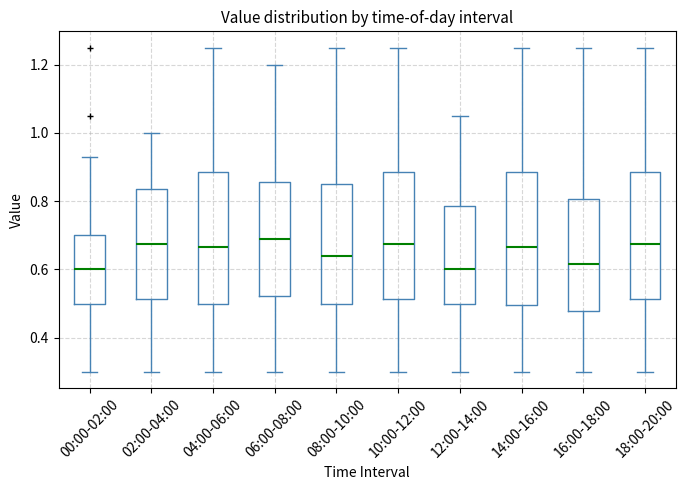

Where does the lower whisker of the box for 18:00-20:00 end on the y-axis? The values are not printed on the chart, so give them approximately, as read against the axis.

0.30